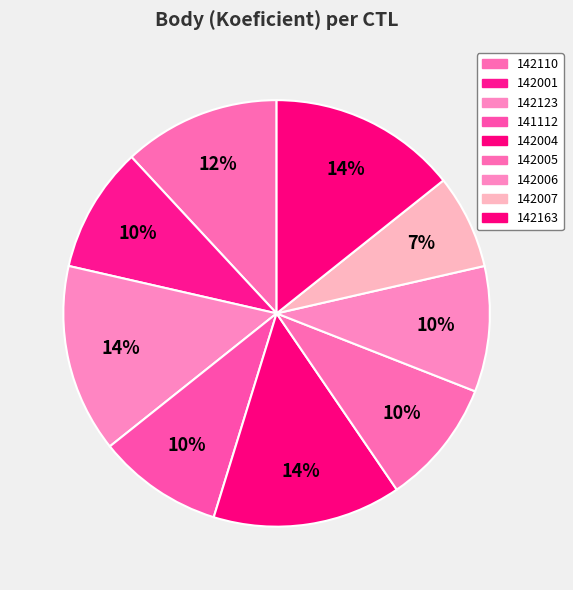

Combined, what portion of the pie is 142001 and 142110?

21.4%